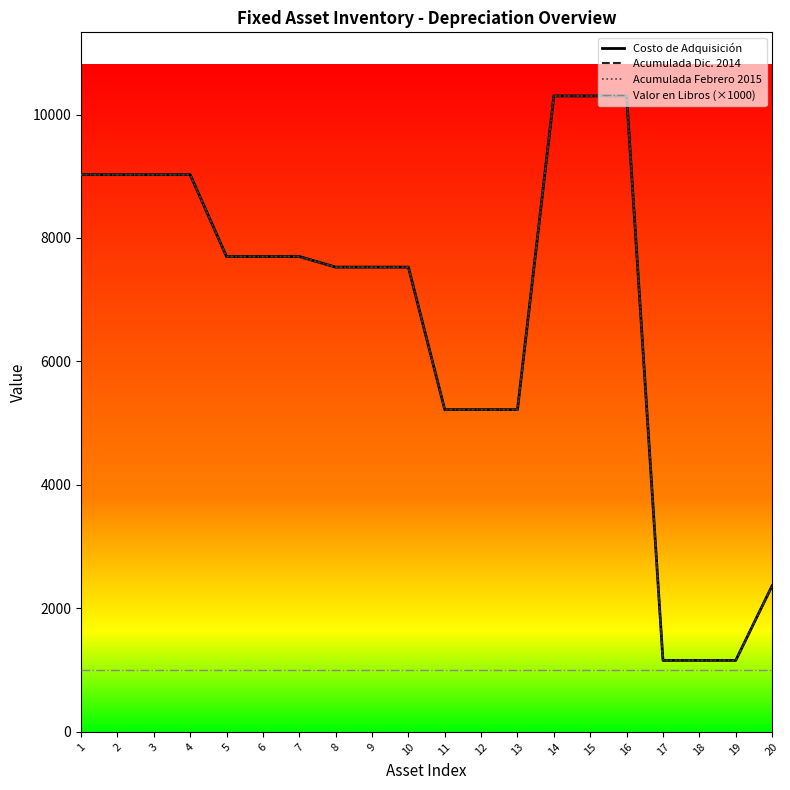

Rank the series at 11 from lowest to highest value.

Valor en Libros (×1000), Acumulada Dic. 2014, Acumulada Febrero 2015, Costo de Adquisición